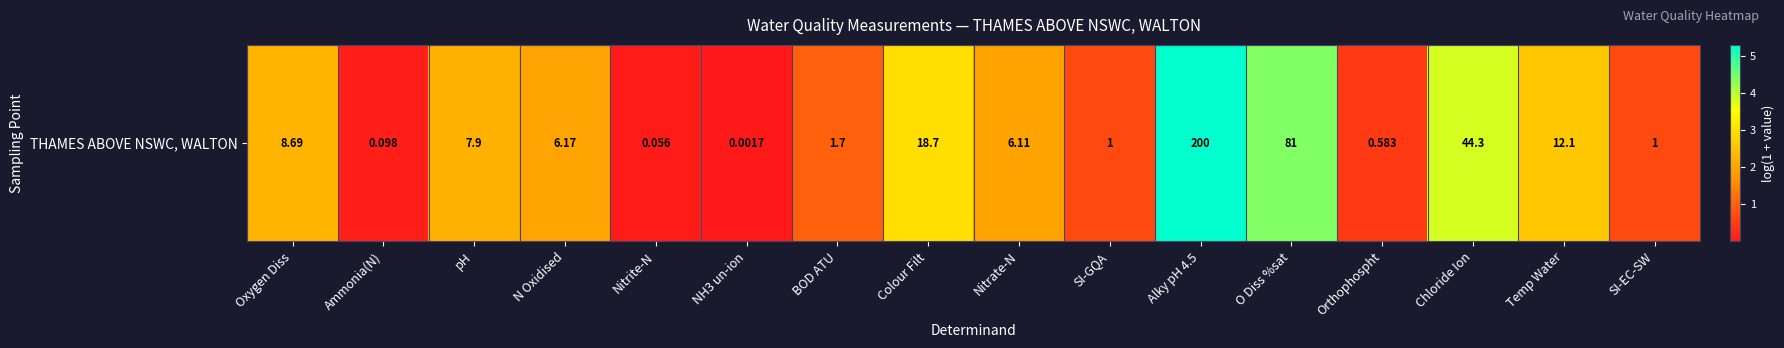

Reading right to left, list all the values displayed in this chart.

0.7	2.6	3.8	0.5	4.4	5.3	0.7	2.0	3.0	1.0	0.0	0.1	2.0	2.2	0.1	2.3